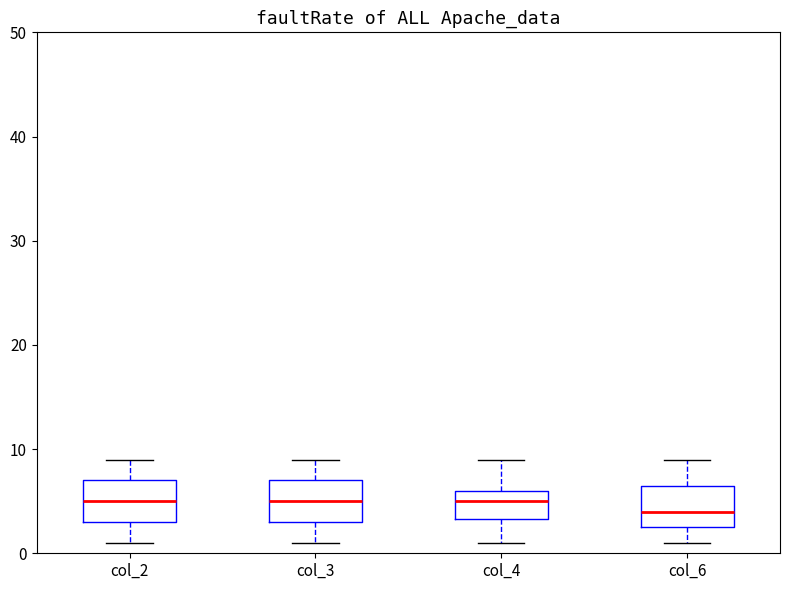

Where is the upper edge of the box for col_3 on the y-axis? The values are not printed on the chart, so give them approximately, as read against the axis.

7